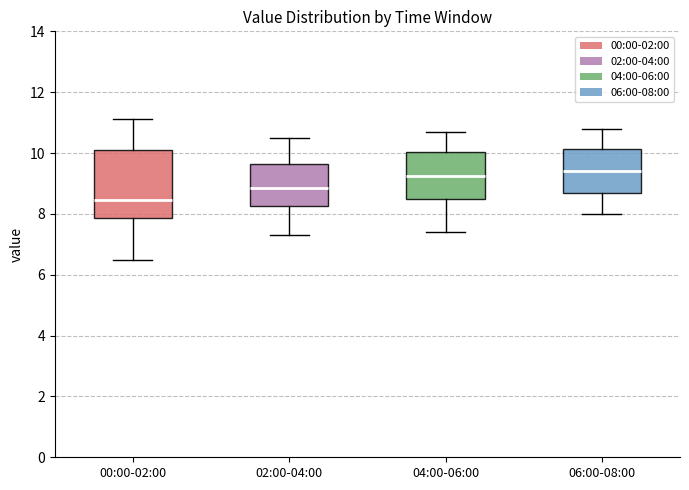

Reading left to right, transcribe this box plot: for each box, give where its median line is, the range the box spans, and where its two whiskers end, as read against the y-axis. The values are not printed on the chart, so give them approximately, as read against the axis.

00:00-02:00: median 8.4, box 7.8 to 10.2, whiskers 6.4 to 11.2
02:00-04:00: median 8.8, box 8.2 to 9.6, whiskers 7.4 to 10.6
04:00-06:00: median 9.2, box 8.4 to 10.0, whiskers 7.4 to 10.8
06:00-08:00: median 9.4, box 8.8 to 10.2, whiskers 8.0 to 10.8